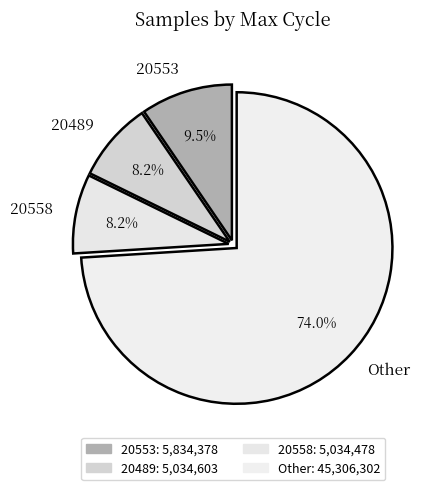

Do Other and 20558 together represent more than half of the pie?

Yes